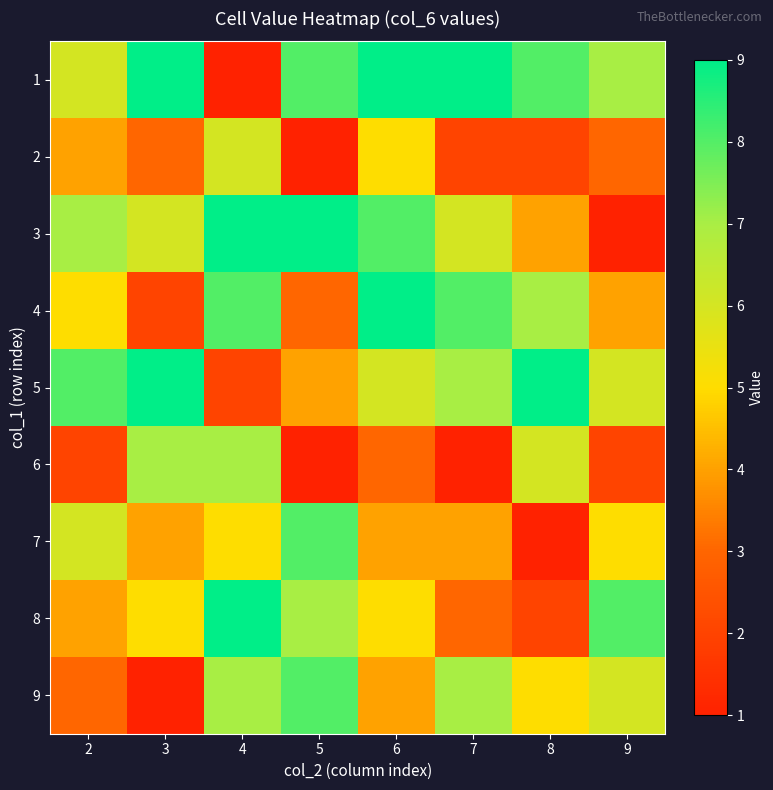

Reading right to left, list all the values displayed in this chart.

1: 9=7	8=8	7=9	6=9	5=8	4=1	3=9	2=6
2: 9=3	8=2	7=2	6=5	5=1	4=6	3=3	2=4
3: 9=1	8=4	7=6	6=8	5=9	4=9	3=6	2=7
4: 9=4	8=7	7=8	6=9	5=3	4=8	3=2	2=5
5: 9=6	8=9	7=7	6=6	5=4	4=2	3=9	2=8
6: 9=2	8=6	7=1	6=3	5=1	4=7	3=7	2=2
7: 9=5	8=1	7=4	6=4	5=8	4=5	3=4	2=6
8: 9=8	8=2	7=3	6=5	5=7	4=9	3=5	2=4
9: 9=6	8=5	7=7	6=4	5=8	4=7	3=1	2=3